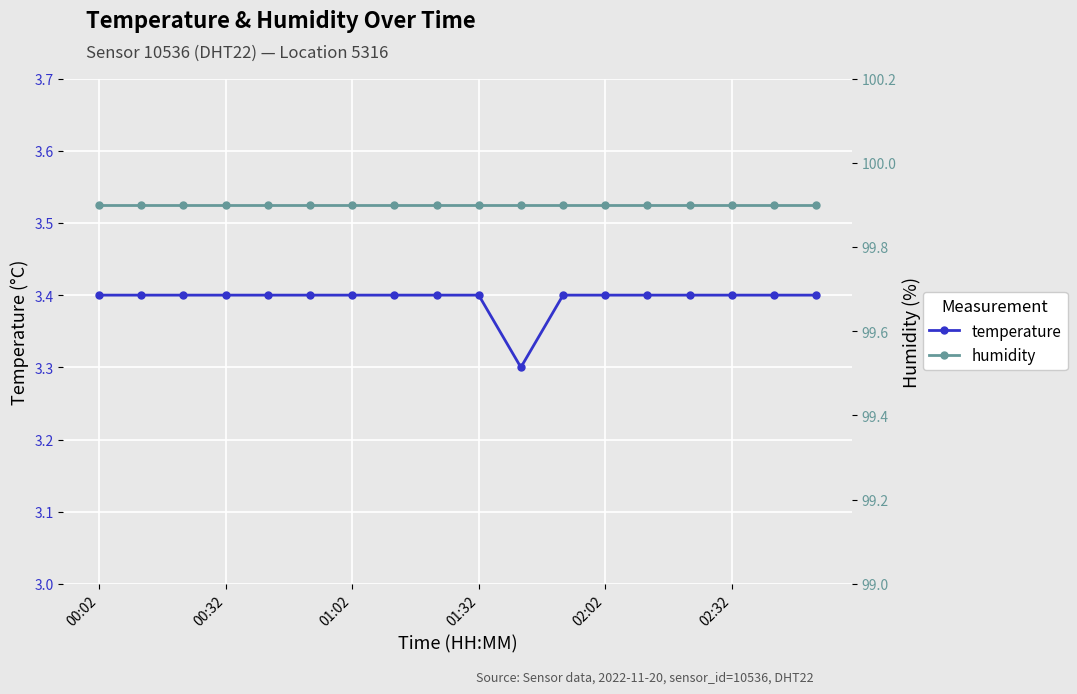

How many temperature values are between 3 and 4?

18